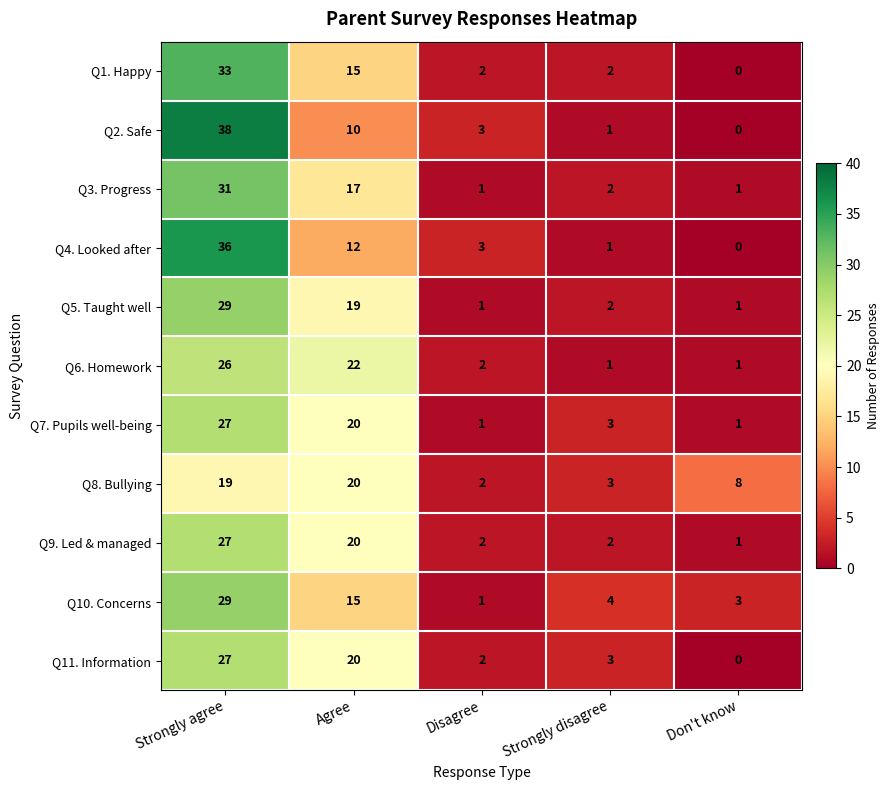

List the labels in order of Q8. Bullying value, largest first.

Agree, Strongly agree, Don't know, Strongly disagree, Disagree